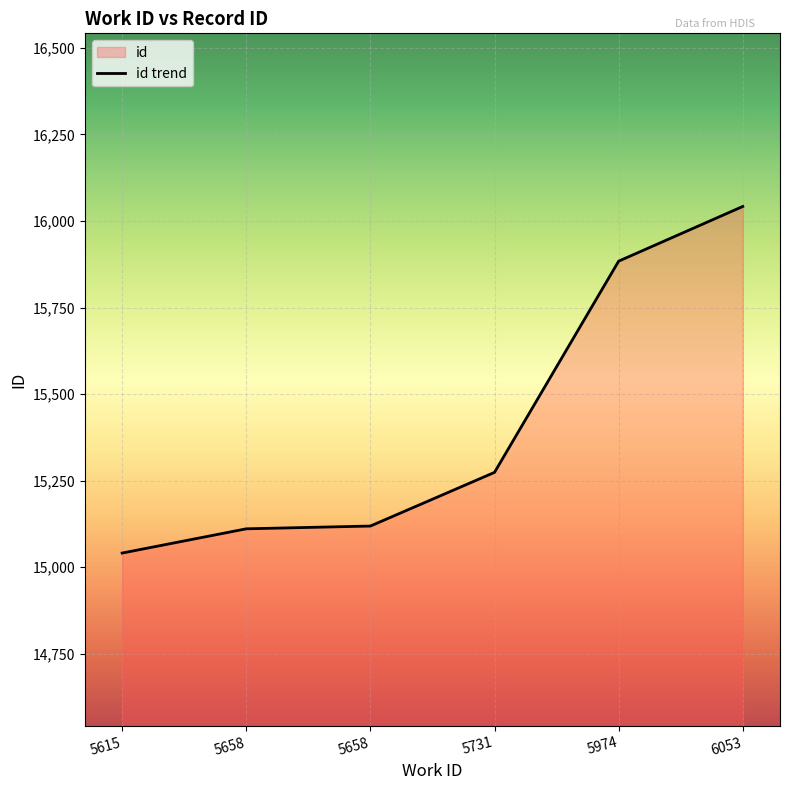

What is the minimum value shown in the chart?

15041